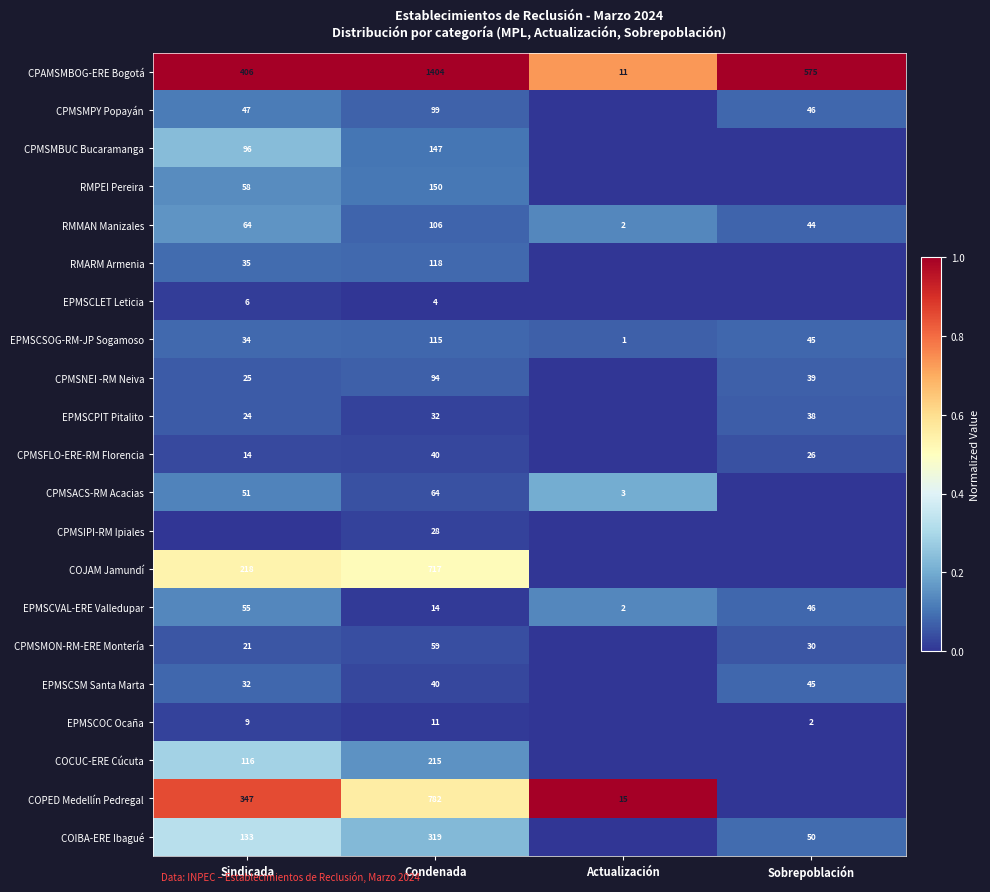

At which label is CPAMSMBOG-ERE Bogotá closest to 707?

Sobrepoblación